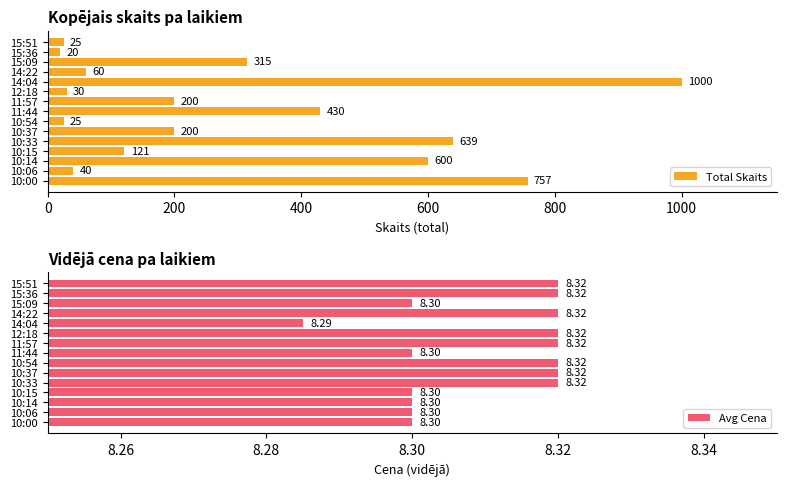

List the series in order of their overall mean, lowest first.

Avg Cena, Total Skaits